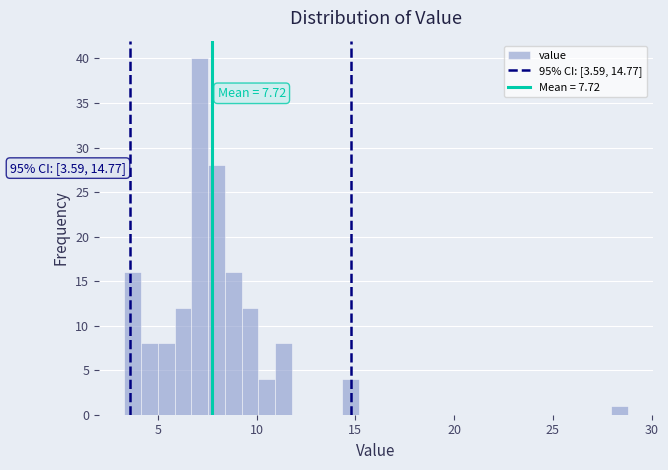

Around what value on the x-axis is the tallest bar? Give the approximate position of its centre, as read against the axis.

7.0